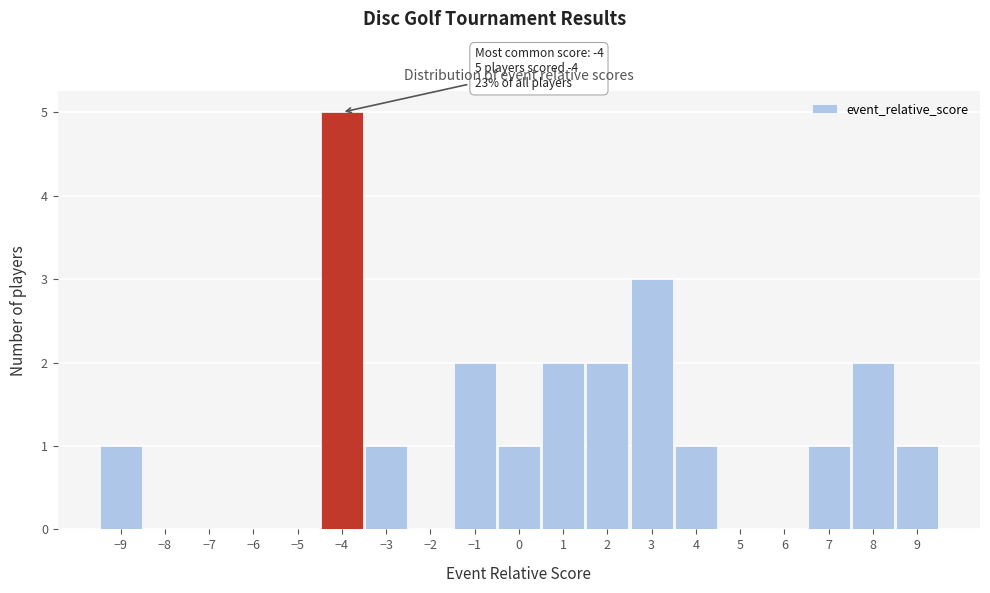

Which range on the x-axis has the tallest bar?

-4.5 to -3.5